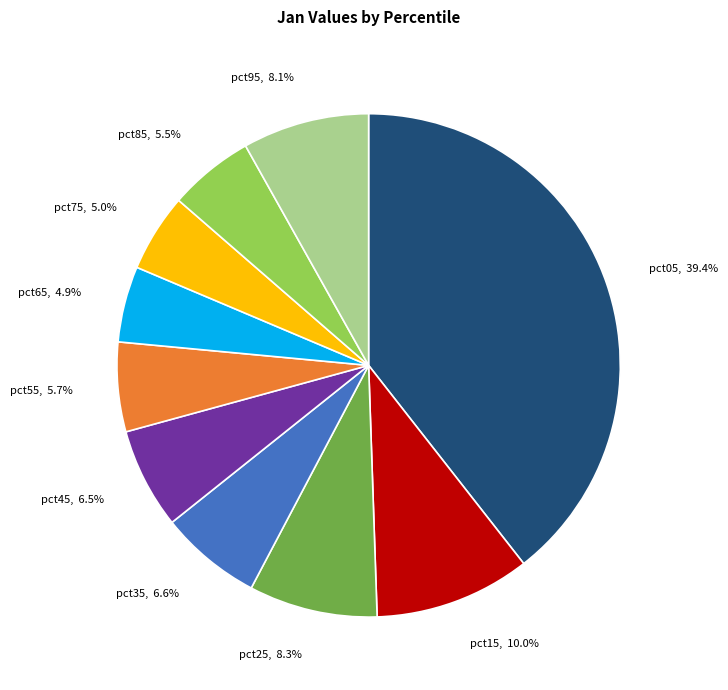

How many segments does this pie chart have?

10